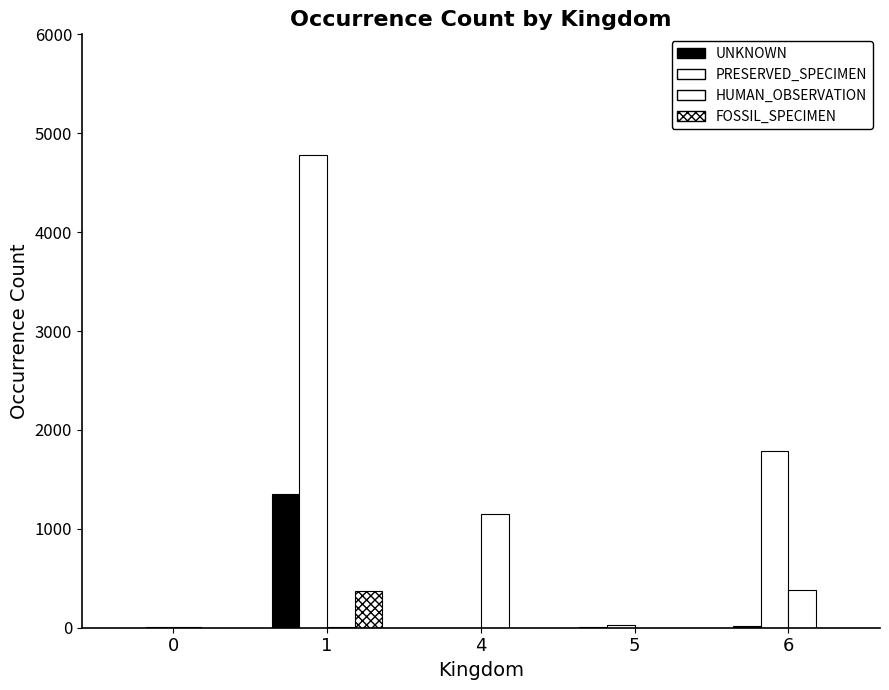

How many series are shown in this chart?

4